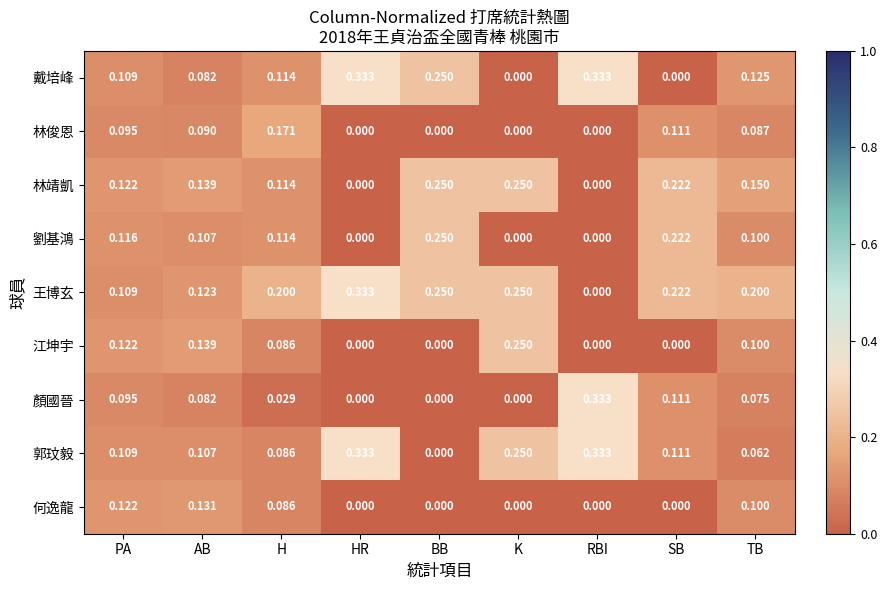

Between PA and RBI, which series saw the biggest shift?

顏國晉